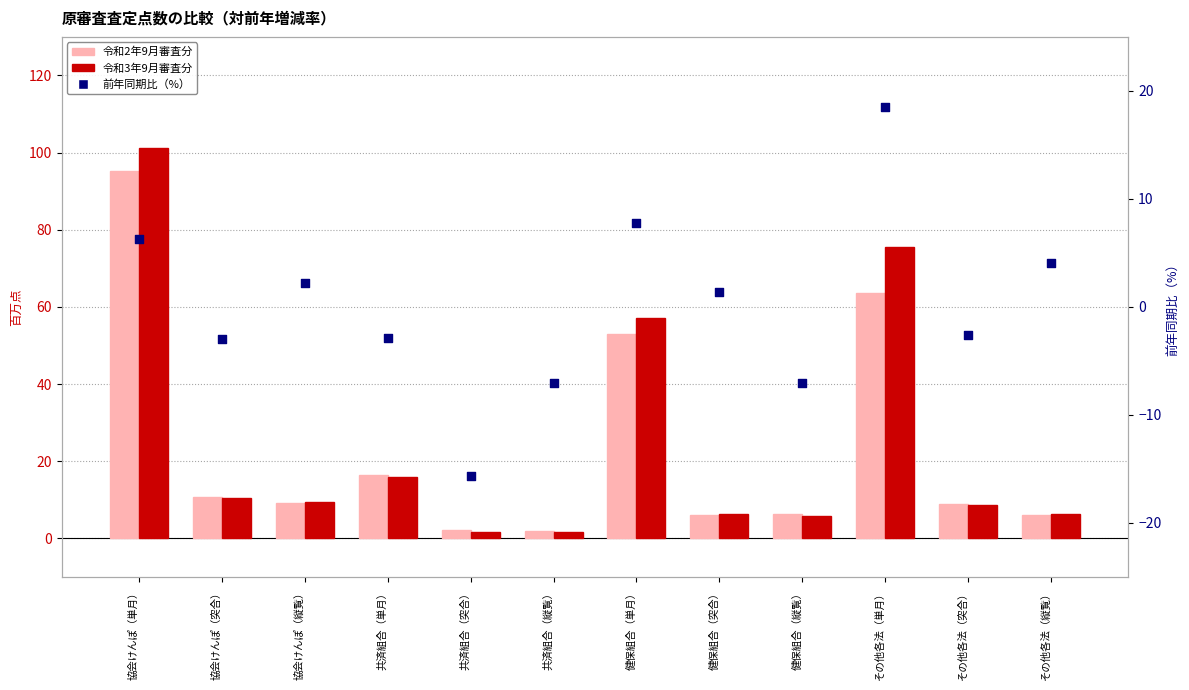

Which series contains the highest Y value?

令和3年9月審査分